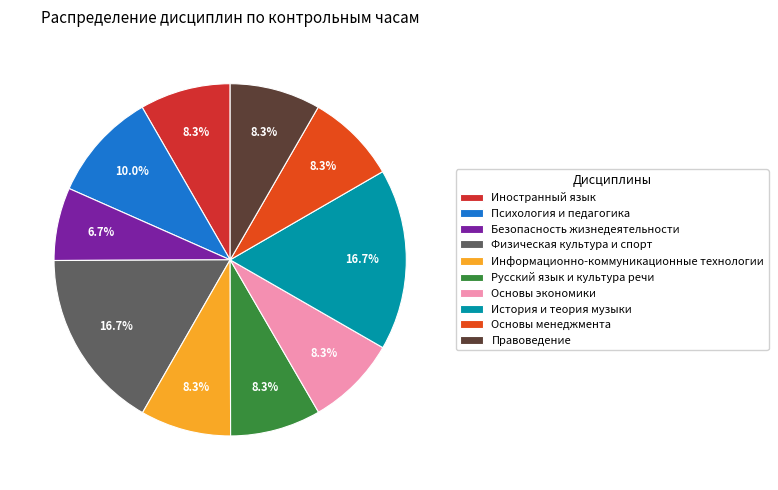

Which has a higher value, Иностранный язык or Основы менеджмента?

Иностранный язык